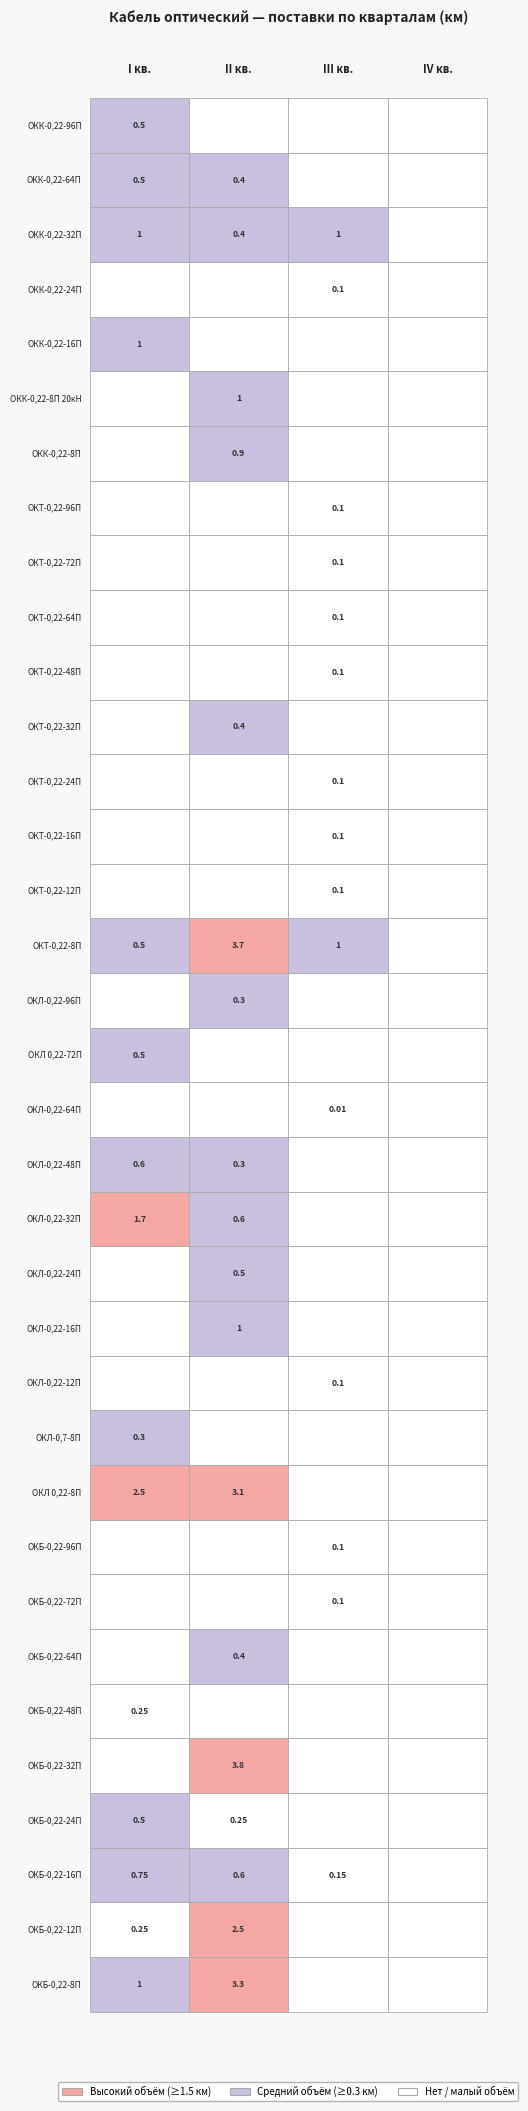

List the labels in order of ОКТ-0,22-8П value, largest first.

1, 2, 0, 3